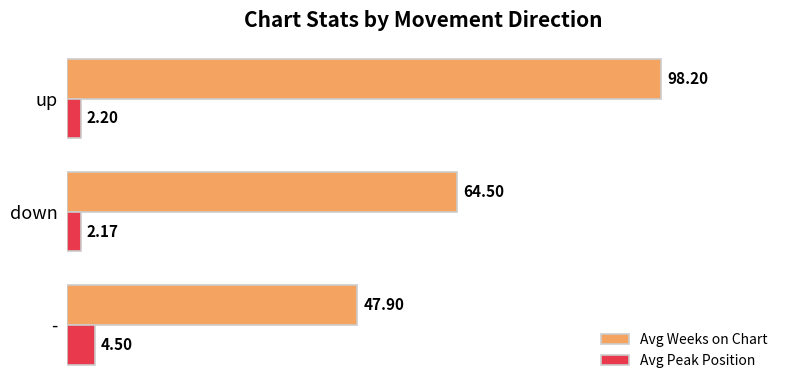

At which label is Avg Weeks on Chart closest to 73?

down